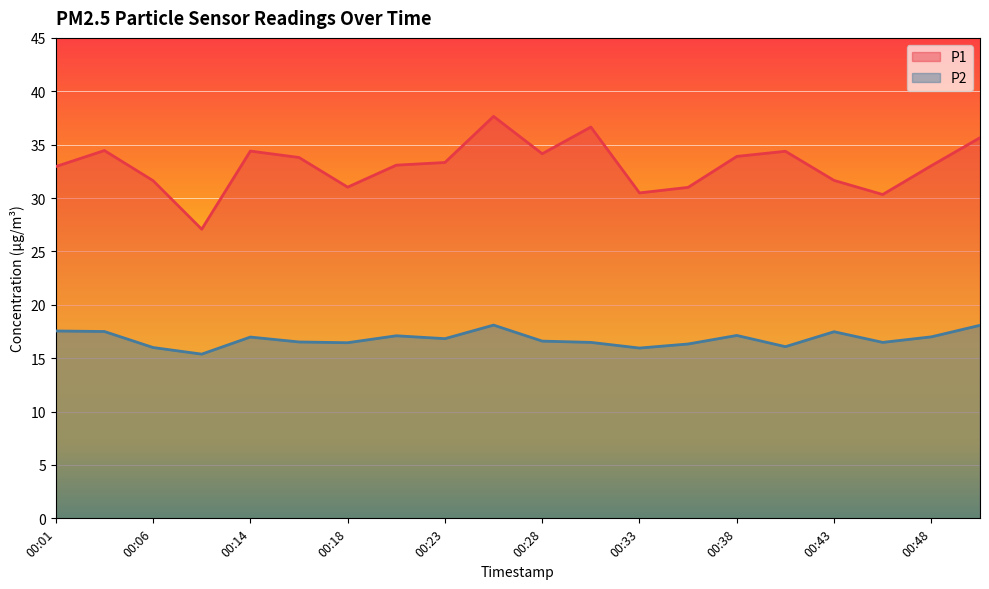

List the labels in order of P2 value, largest first.

00:26, 00:50, 00:01, 00:04, 00:43, 00:38, 00:21, 00:48, 00:14, 00:23, 00:28, 00:16, 00:31, 00:45, 00:18, 00:35, 00:40, 00:06, 00:33, 00:11